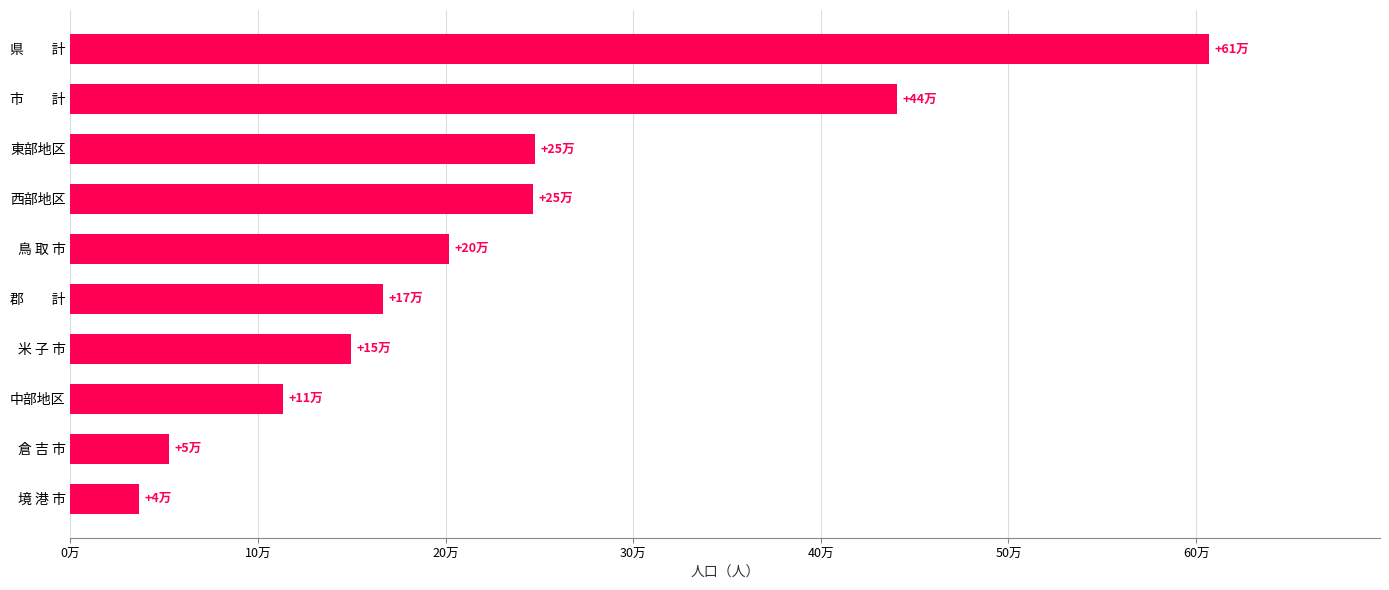

Are the bars horizontal?

Yes